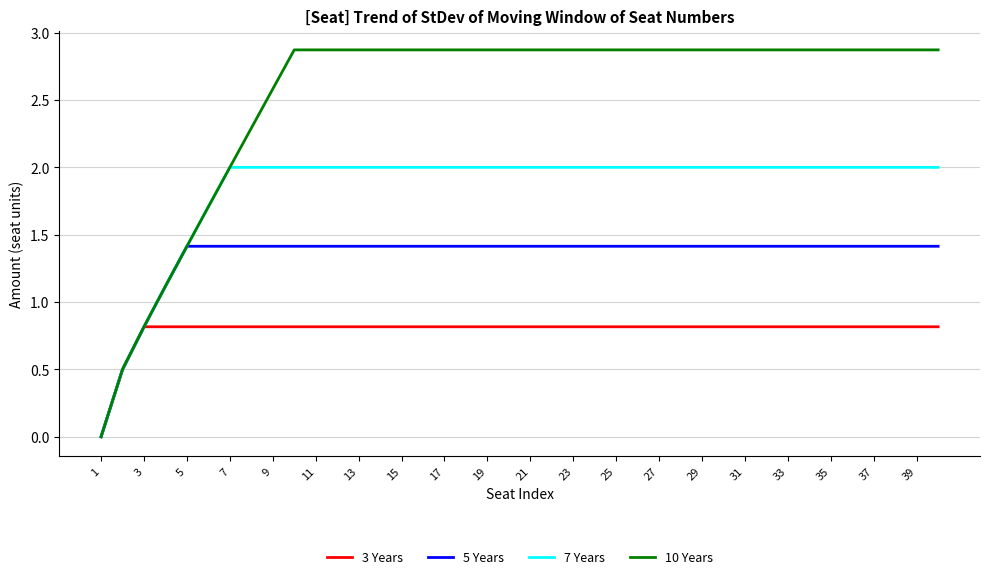

What is the greatest value displayed?

2.9